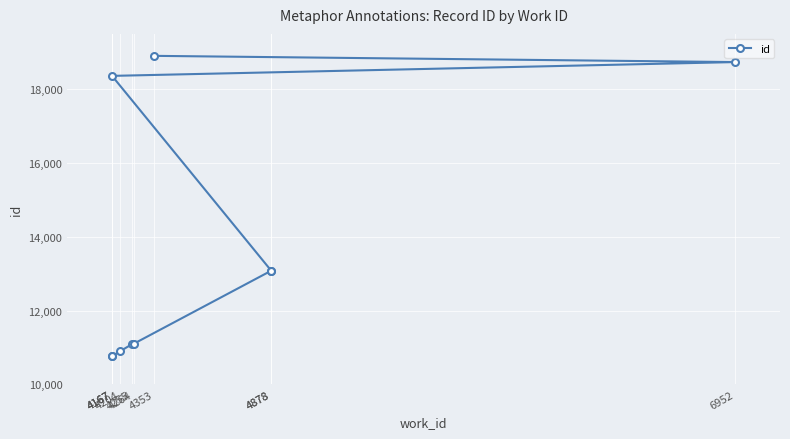

How many data points are less than 13081?

5